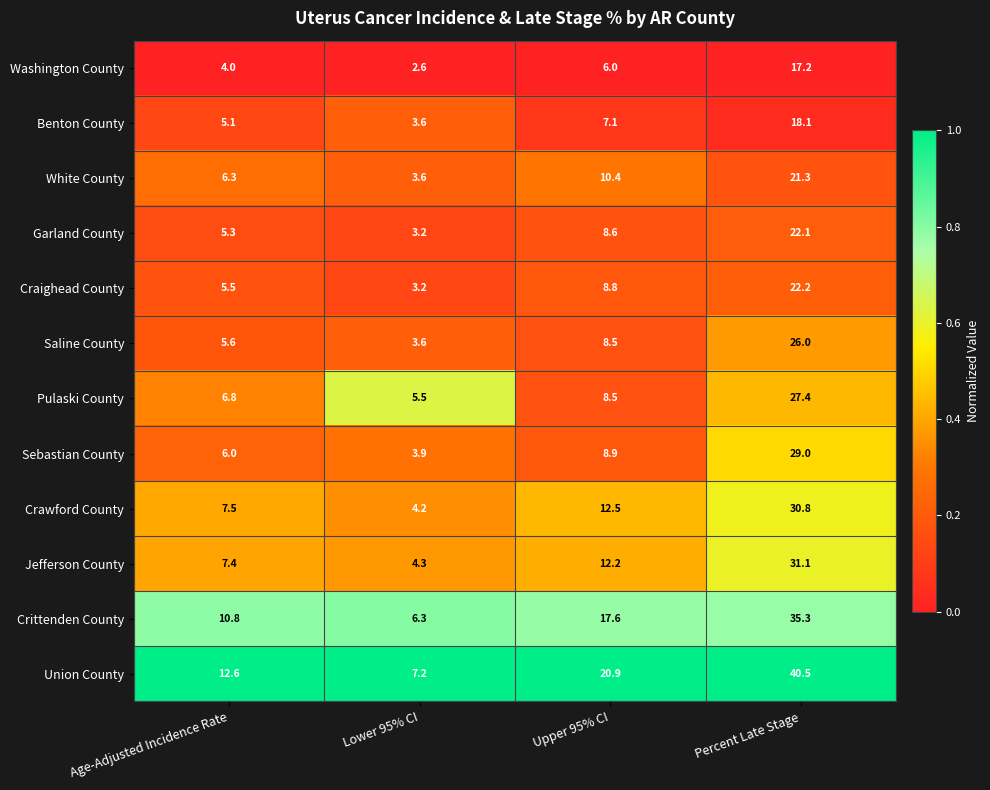

Which series has the largest total across all categories?

Union County